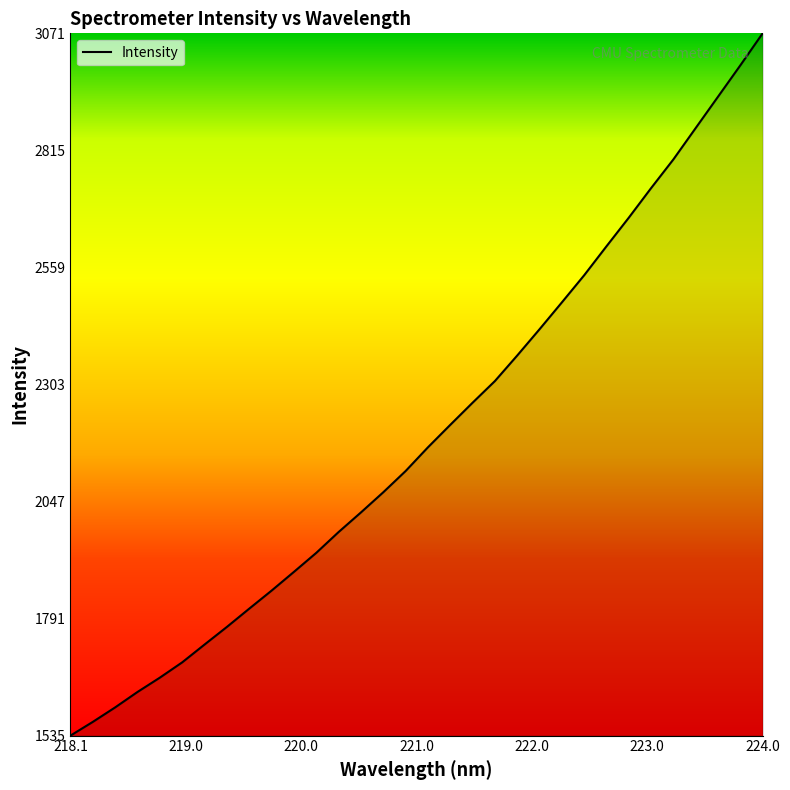

What is the difference between the maximum and minimum values?

1536.7